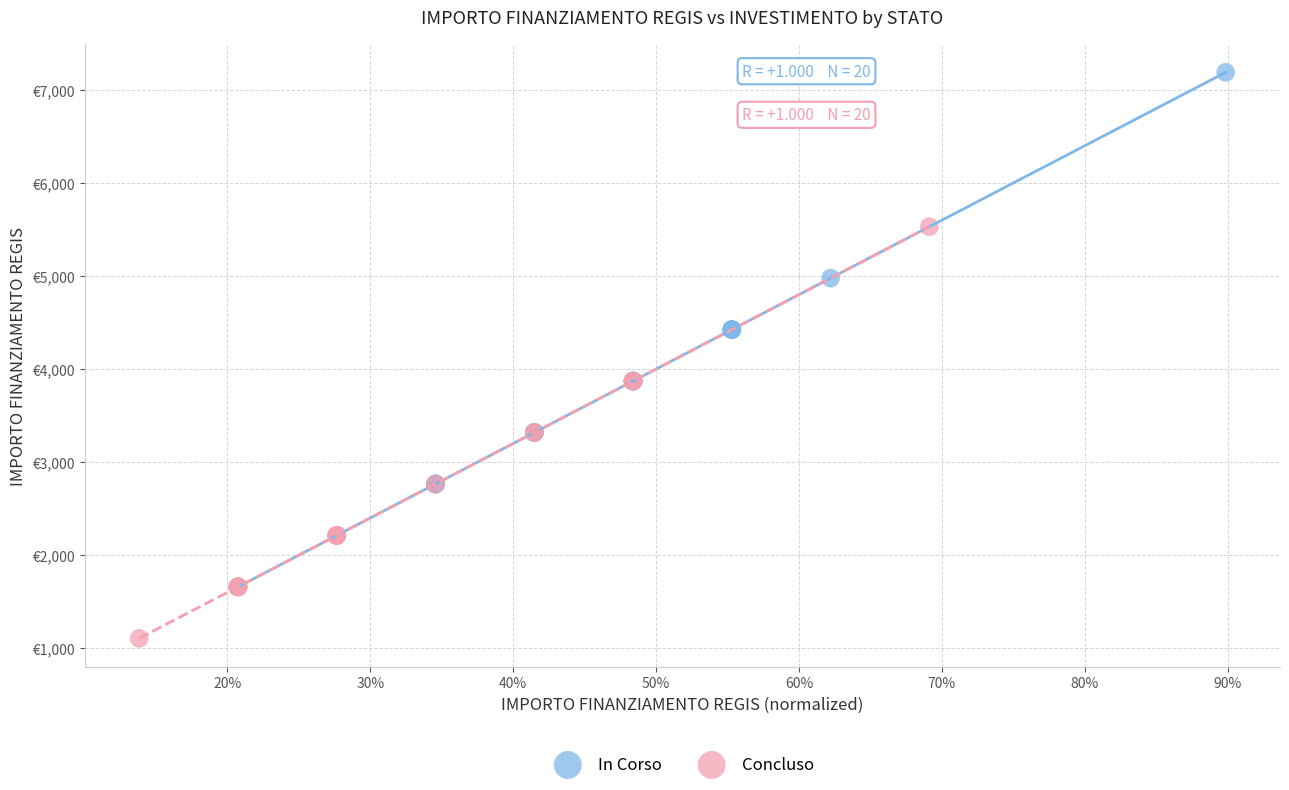

What are all the series names shown in the legend?

In Corso, Concluso